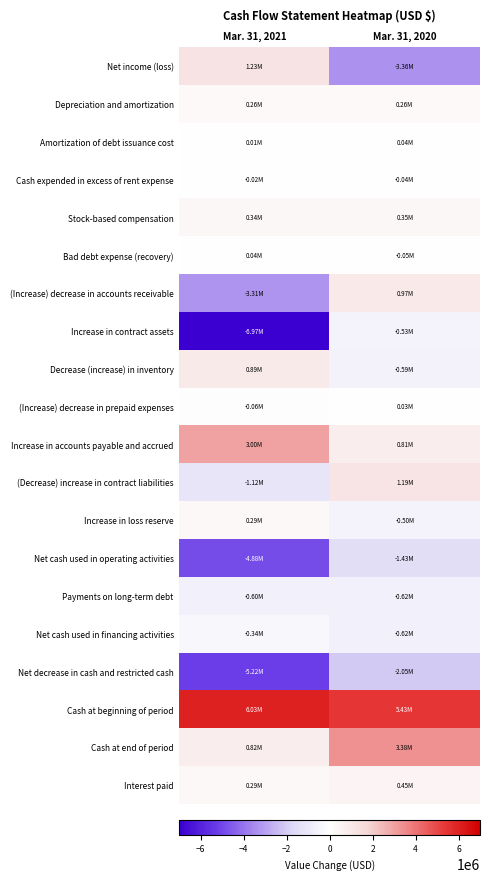

What is the minimum value shown in the chart?

-6970818